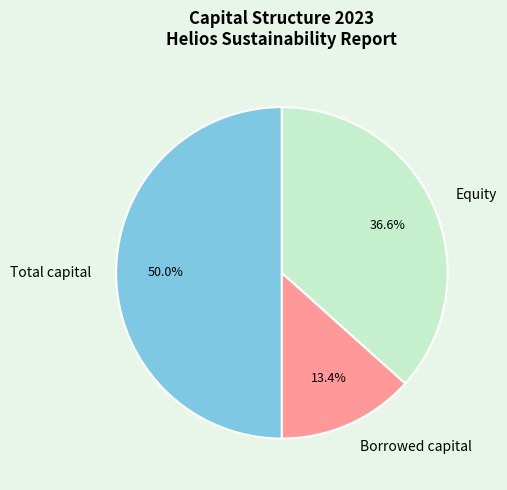

How many segments does this pie chart have?

3